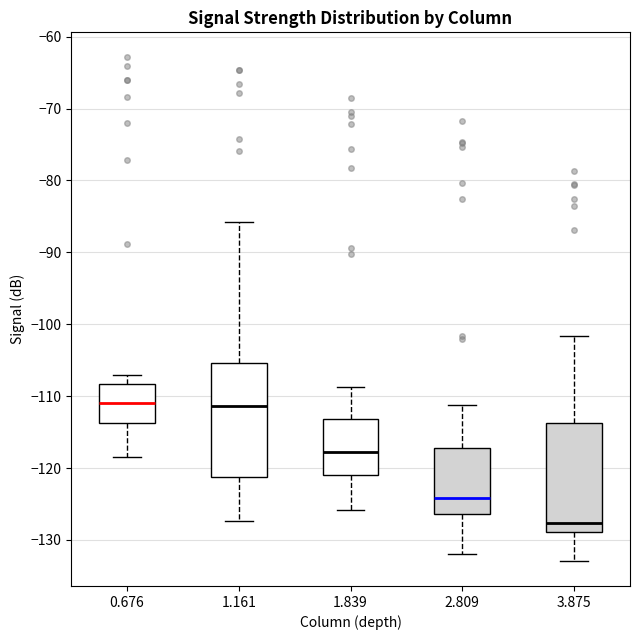

Reading left to right, transcribe this box plot: for each box, give where its median line is, the range the box spans, and where its two whiskers end, as read against the y-axis. The values are not printed on the chart, so give them approximately, as read against the axis.

0.676: median -111, box -114 to -108, whiskers -118 to -107
1.161: median -111, box -121 to -105, whiskers -127 to -86
1.839: median -118, box -121 to -113, whiskers -126 to -109
2.809: median -124, box -126 to -117, whiskers -132 to -111
3.875: median -128, box -129 to -114, whiskers -133 to -102